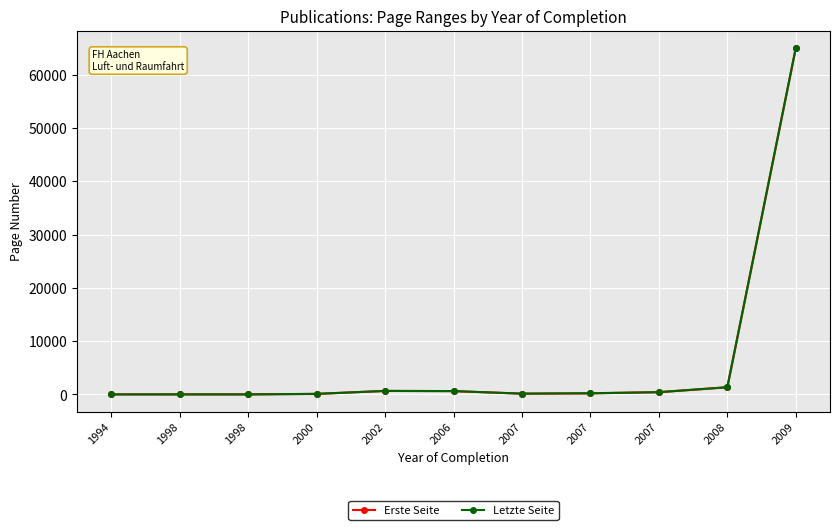

True or false: Erste Seite and Letzte Seite cross at least once.

False